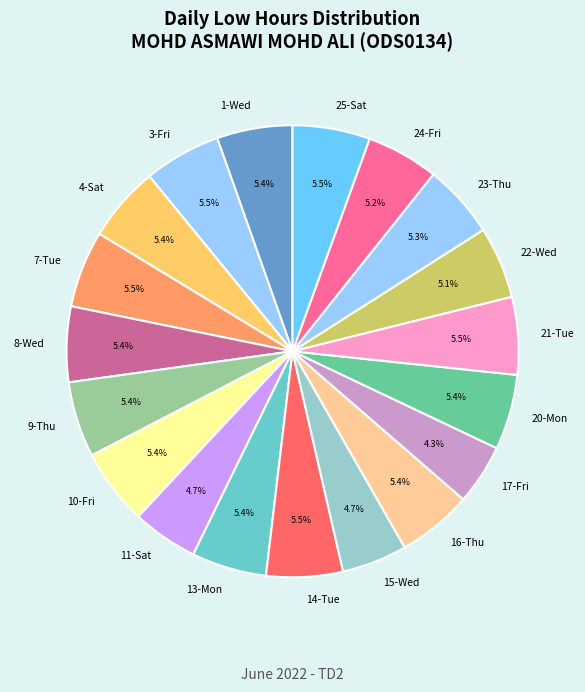

What percentage is NOT represented by 3-Fri?

94.5%